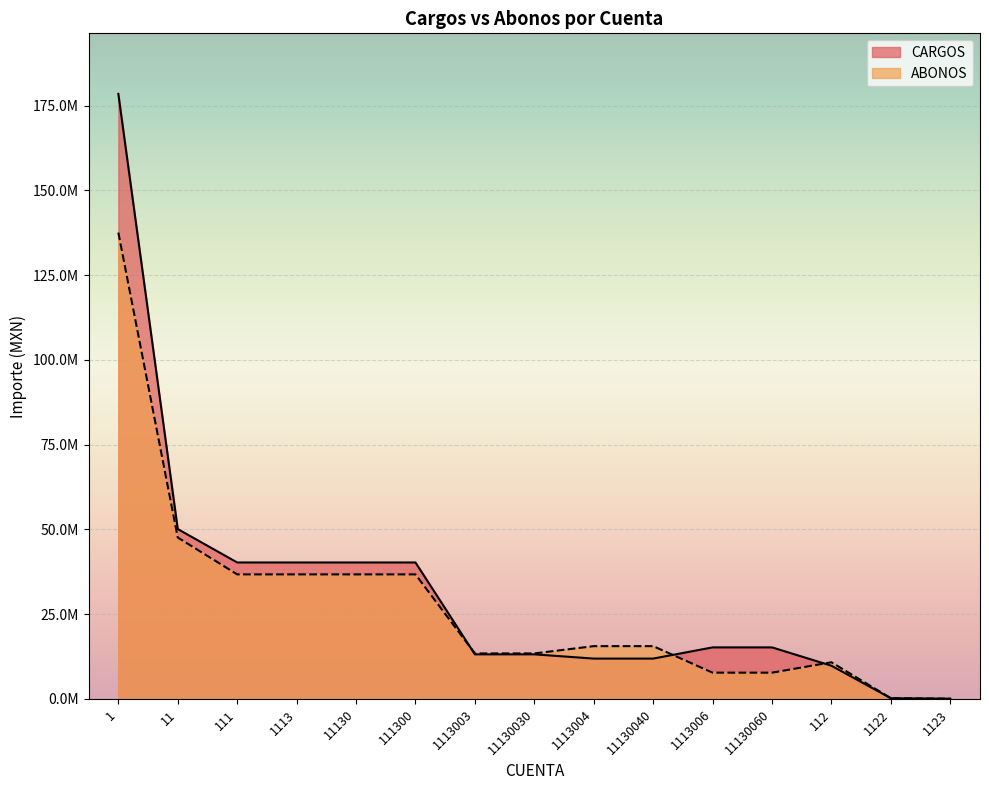

Rank the categories by ABONOS value from highest to lowest.

1, 11, 111, 1113, 11130, 111300, 1113004, 11130040, 1113003, 11130030, 112, 1113006, 11130060, 1122, 1123